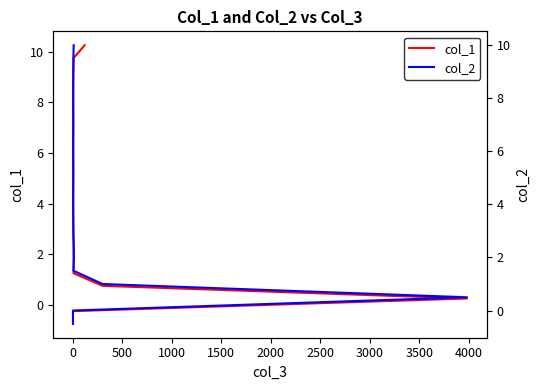

What is the sum of all col_1 values?

109.2